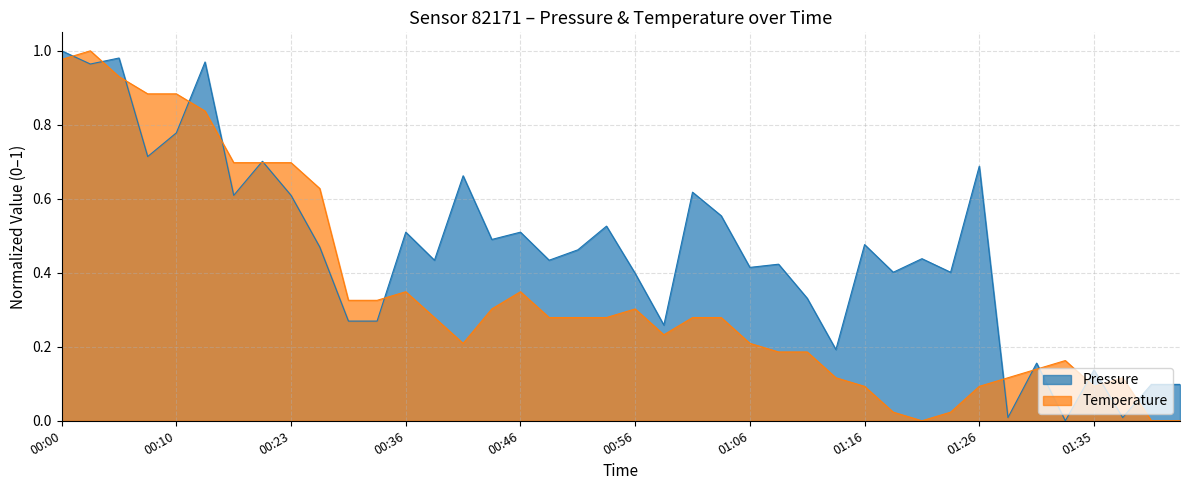

Reading left to right, extract all data points from this chart.

pressure: 00:00=1.0	00:02=1.0	00:05=1.0	00:07=0.7	00:10=0.8	00:12=1.0	00:17=0.6	00:20=0.7	00:23=0.6	00:25=0.5	00:31=0.3	00:33=0.3	00:36=0.5	00:38=0.4	00:41=0.7	00:44=0.5	00:46=0.5	00:49=0.4	00:51=0.5	00:54=0.5	00:56=0.4	00:59=0.3	01:01=0.6	01:04=0.6	01:06=0.4	01:09=0.4	01:11=0.3	01:13=0.2	01:16=0.5	01:18=0.4	01:21=0.4	01:23=0.4	01:26=0.7	01:28=0.0	01:30=0.2	01:33=0.0	01:35=0.1	01:38=0.0	01:40=0.1	01:43=0.1
temperature: 00:00=1.0	00:02=1.0	00:05=0.9	00:07=0.9	00:10=0.9	00:12=0.8	00:17=0.7	00:20=0.7	00:23=0.7	00:25=0.6	00:31=0.3	00:33=0.3	00:36=0.3	00:38=0.3	00:41=0.2	00:44=0.3	00:46=0.3	00:49=0.3	00:51=0.3	00:54=0.3	00:56=0.3	00:59=0.2	01:01=0.3	01:04=0.3	01:06=0.2	01:09=0.2	01:11=0.2	01:13=0.1	01:16=0.1	01:18=0.0	01:21=0.0	01:23=0.0	01:26=0.1	01:28=0.1	01:30=0.1	01:33=0.2	01:35=0.1	01:38=0.1	01:40=0.0	01:43=0.0